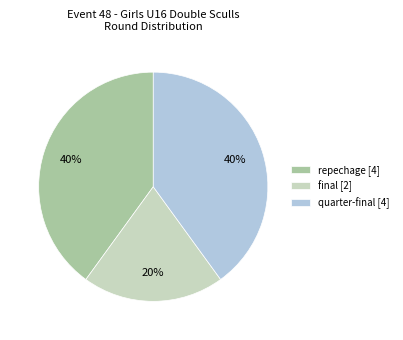

To the nearest percent, what is the combined percentage of final and quarter-final?

60%